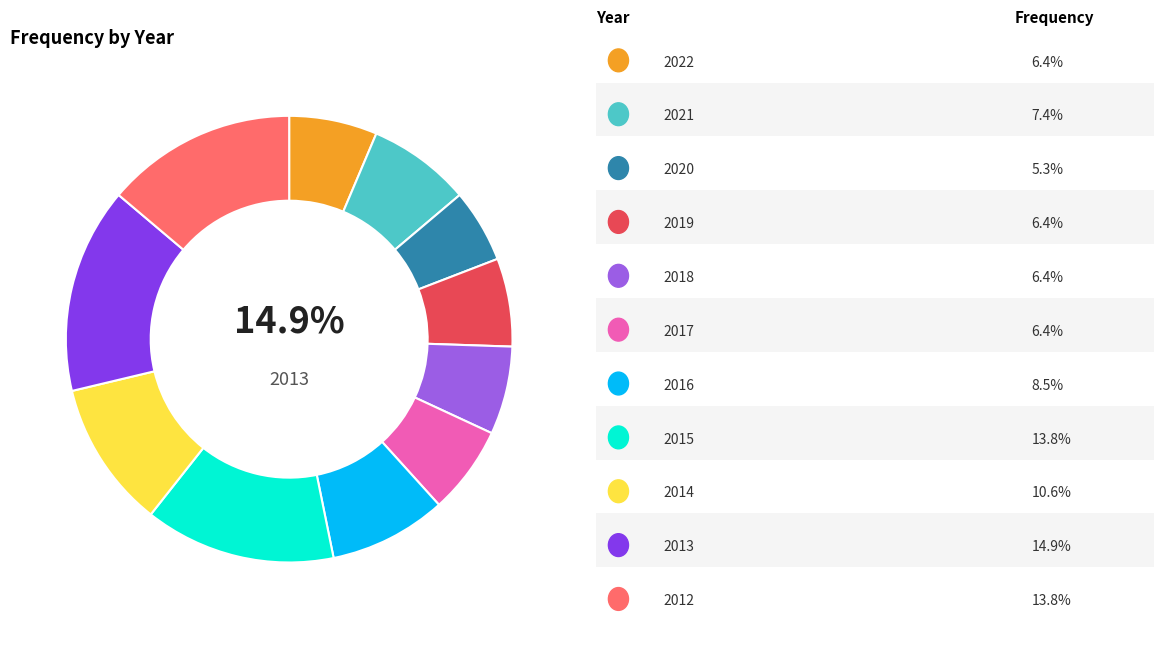

How many segments does this pie chart have?

11